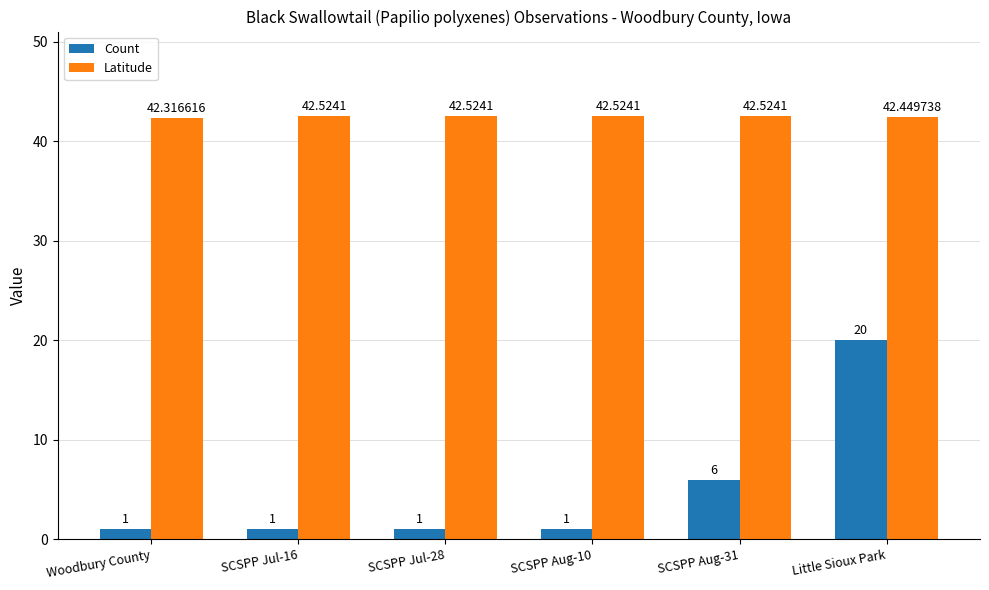

What is the difference between the maximum and minimum values in the Count series?

19.0